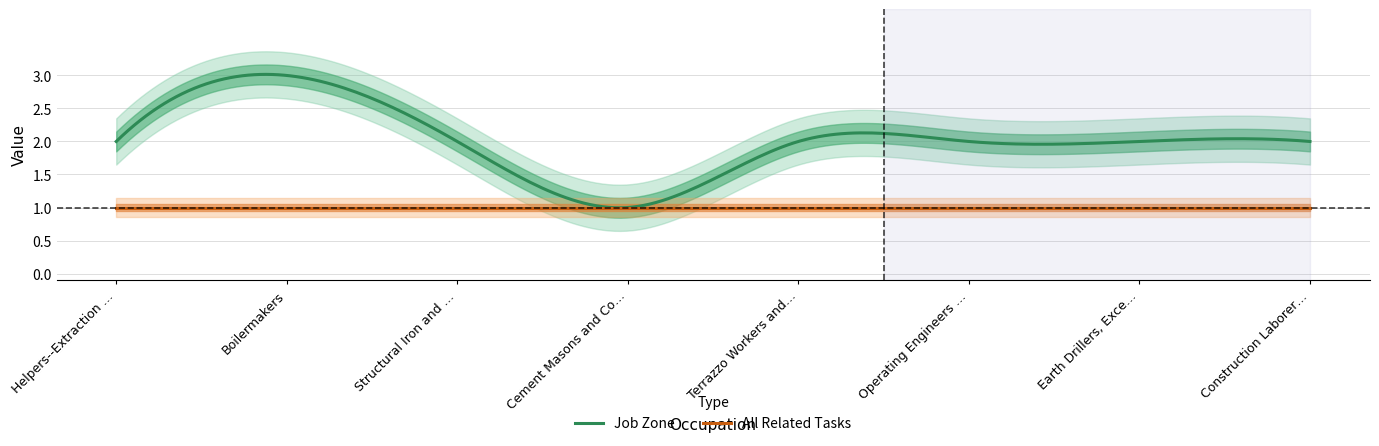

What is the sum of the All Related Tasks values at Cement Masons and Concrete Finishers and Earth Drillers, Except Oil and Gas?

2